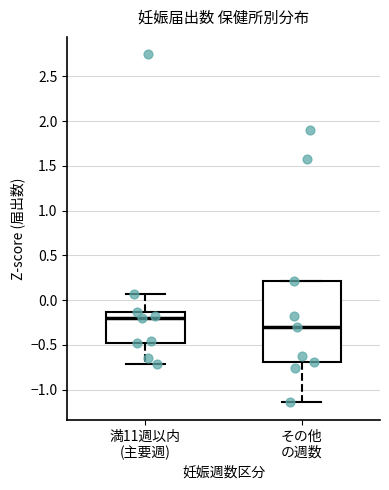

Where is the upper edge of the box for その他 の週数 on the y-axis? The values are not printed on the chart, so give them approximately, as read against the axis.

0.20